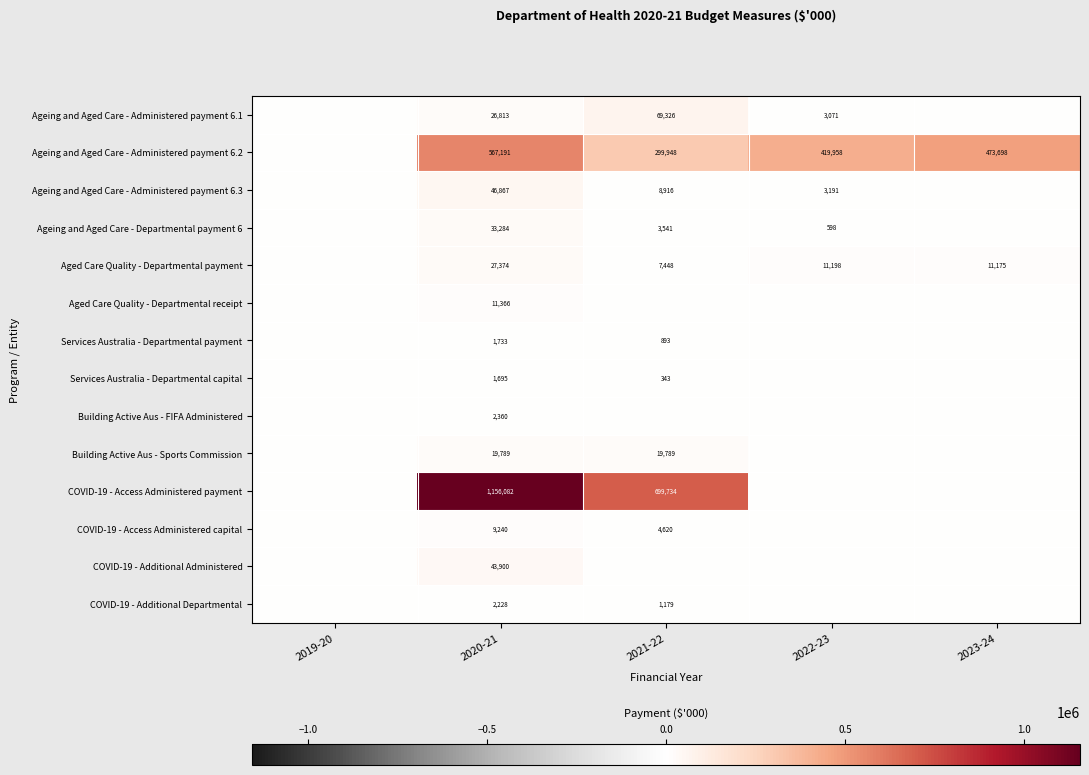

What is the spread (max minus min) of values at 2020-21?

1154387